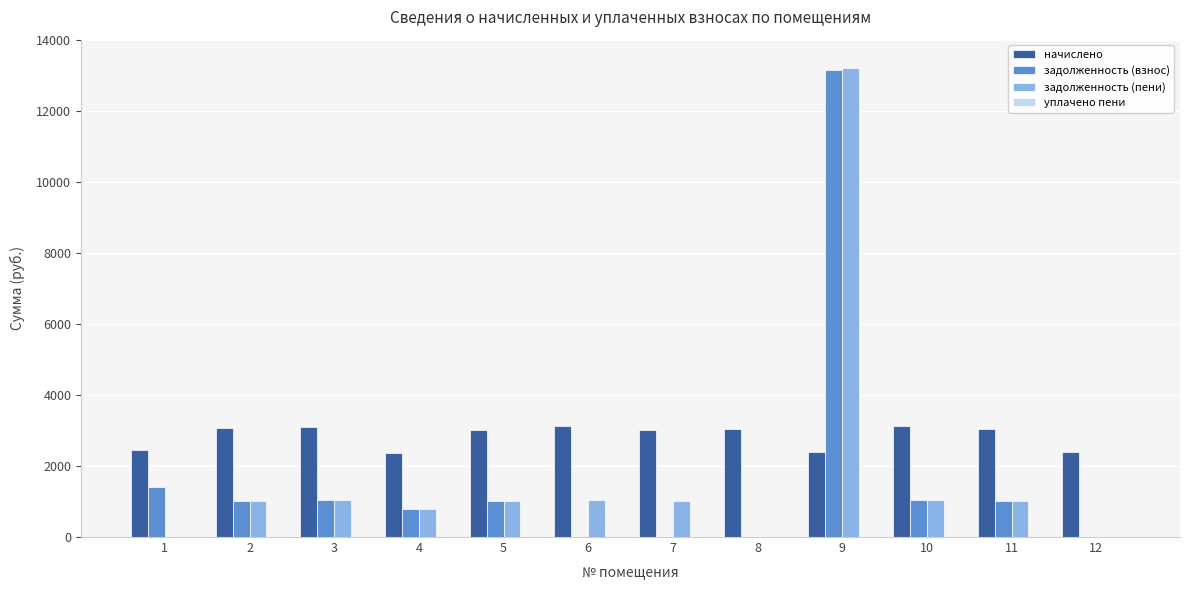

What is the maximum value shown in the chart?

13207.5